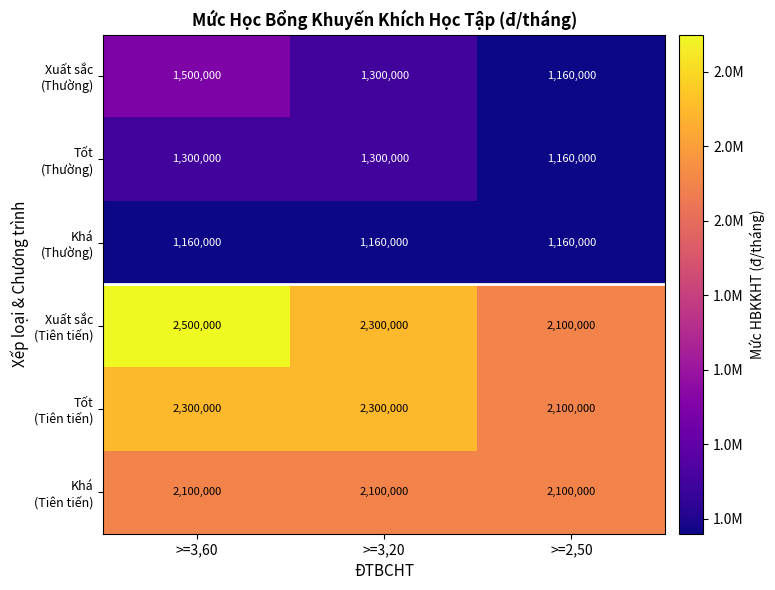

What is the total value across all series at >=3,20?

10460000